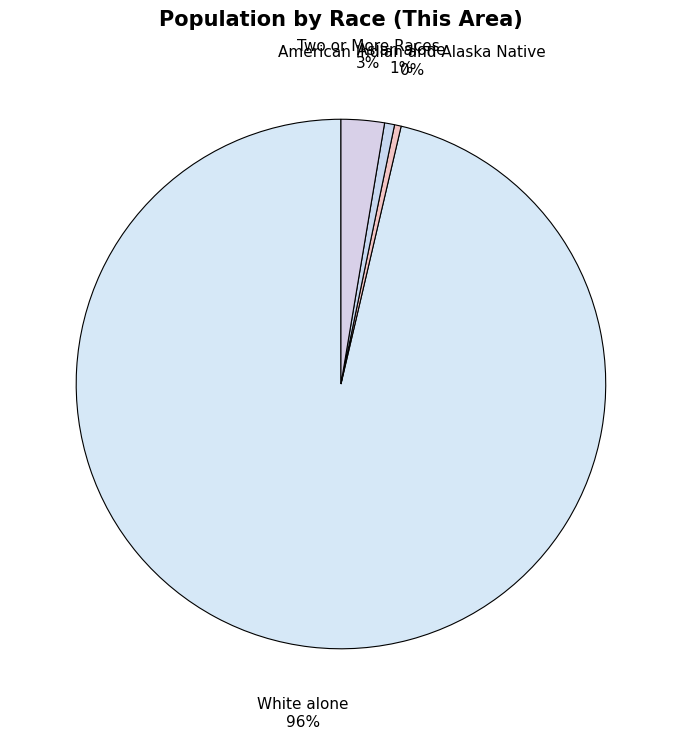

Is there any slice that represents more than half of the pie?

Yes